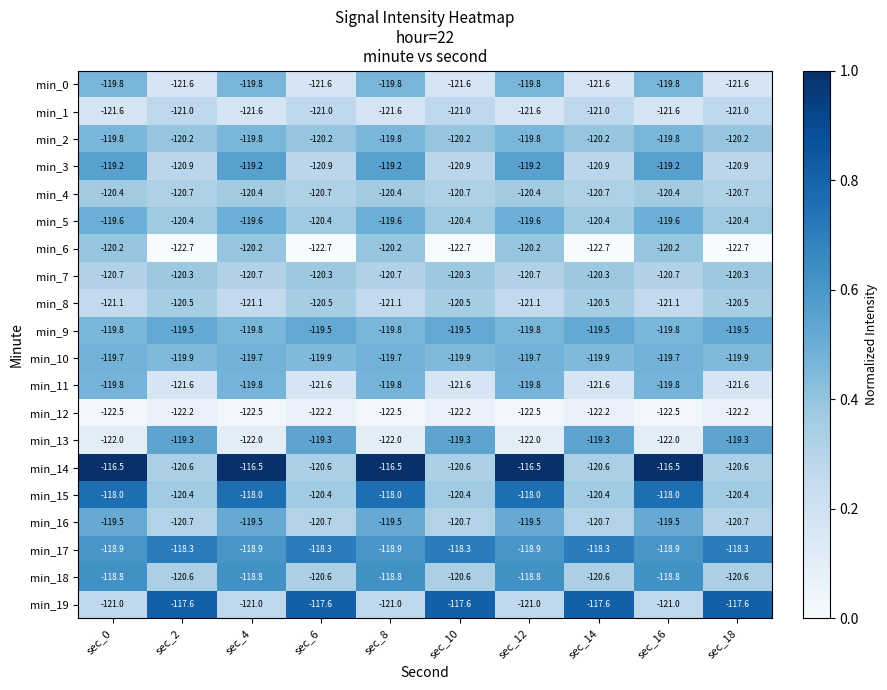

What is the total value across all series at sec_18?

-2409.0